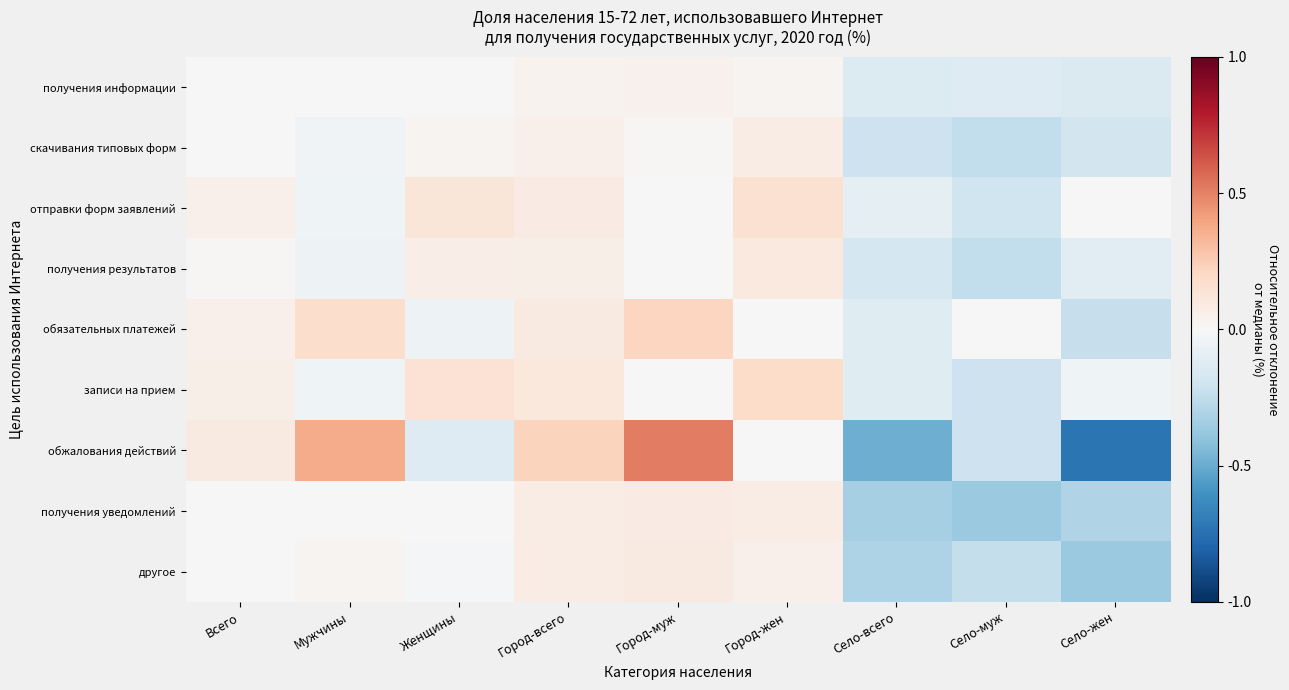

Reading right to left, extract all data points from this chart.

получения информации: Село-жен=-0.1	Село-муж=-0.1	Село-всего=-0.1	Город-жен=0.0	Город-муж=0.0	Город-всего=0.0	Женщины=-0.0	Мужчины=0.0	Всего=0.0
скачивания типовых форм: Село-жен=-0.2	Село-муж=-0.2	Село-всего=-0.2	Город-жен=0.1	Город-муж=0.0	Город-всего=0.0	Женщины=0.0	Мужчины=-0.0	Всего=0.0
отправки форм заявлений: Село-жен=0.0	Село-муж=-0.2	Село-всего=-0.1	Город-жен=0.1	Город-муж=-0.0	Город-всего=0.1	Женщины=0.1	Мужчины=-0.0	Всего=0.0
получения результатов: Село-жен=-0.1	Село-муж=-0.2	Село-всего=-0.2	Город-жен=0.1	Город-муж=0.0	Город-всего=0.1	Женщины=0.1	Мужчины=-0.0	Всего=0.0
обязательных платежей: Село-жен=-0.2	Село-муж=0.0	Село-всего=-0.1	Город-жен=-0.0	Город-муж=0.2	Город-всего=0.1	Женщины=-0.0	Мужчины=0.2	Всего=0.1
записи на прием: Село-жен=-0.0	Село-муж=-0.2	Село-всего=-0.1	Город-жен=0.2	Город-муж=0.0	Город-всего=0.1	Женщины=0.1	Мужчины=-0.0	Всего=0.1
обжалования действий: Село-жен=-0.7	Село-муж=-0.2	Село-всего=-0.5	Город-жен=0.0	Город-муж=0.5	Город-всего=0.2	Женщины=-0.1	Мужчины=0.4	Всего=0.1
получения уведомлений: Село-жен=-0.3	Село-муж=-0.4	Село-всего=-0.3	Город-жен=0.1	Город-муж=0.1	Город-всего=0.1	Женщины=0.0	Мужчины=-0.0	Всего=0.0
другое: Село-жен=-0.4	Село-муж=-0.2	Село-всего=-0.3	Город-жен=0.1	Город-муж=0.1	Город-всего=0.1	Женщины=-0.0	Мужчины=0.0	Всего=0.0